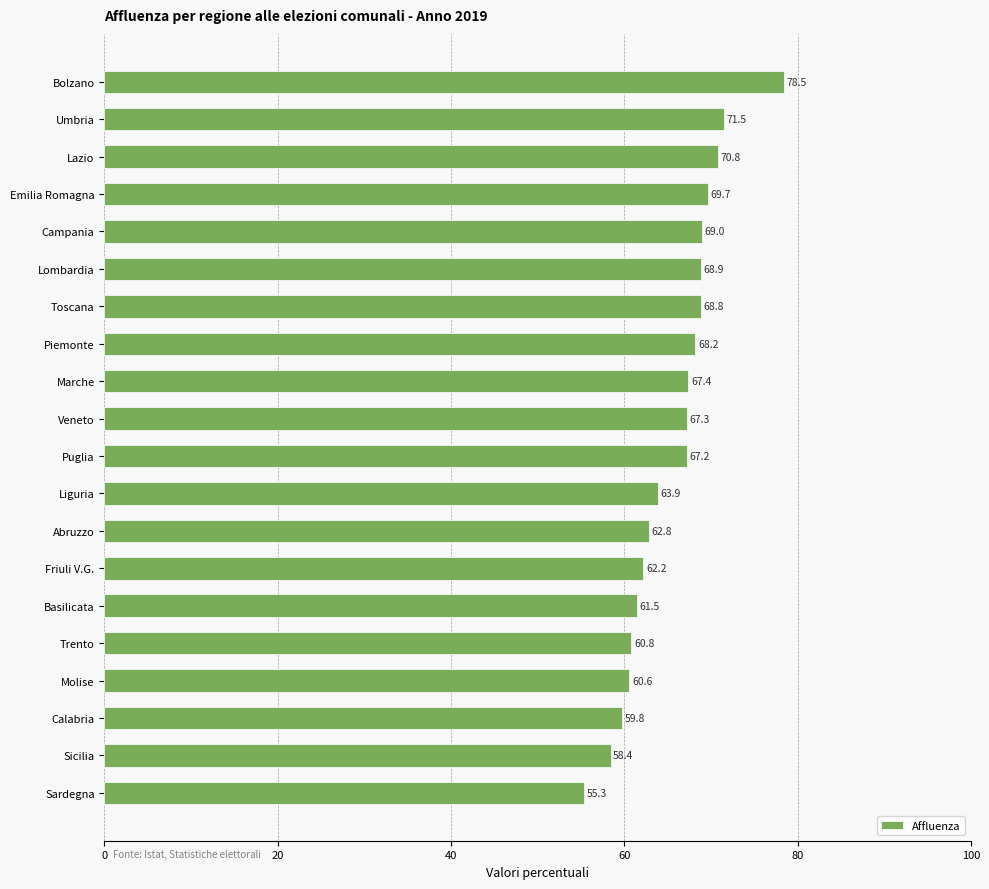

What is the difference between the second highest and second lowest values?

13.1